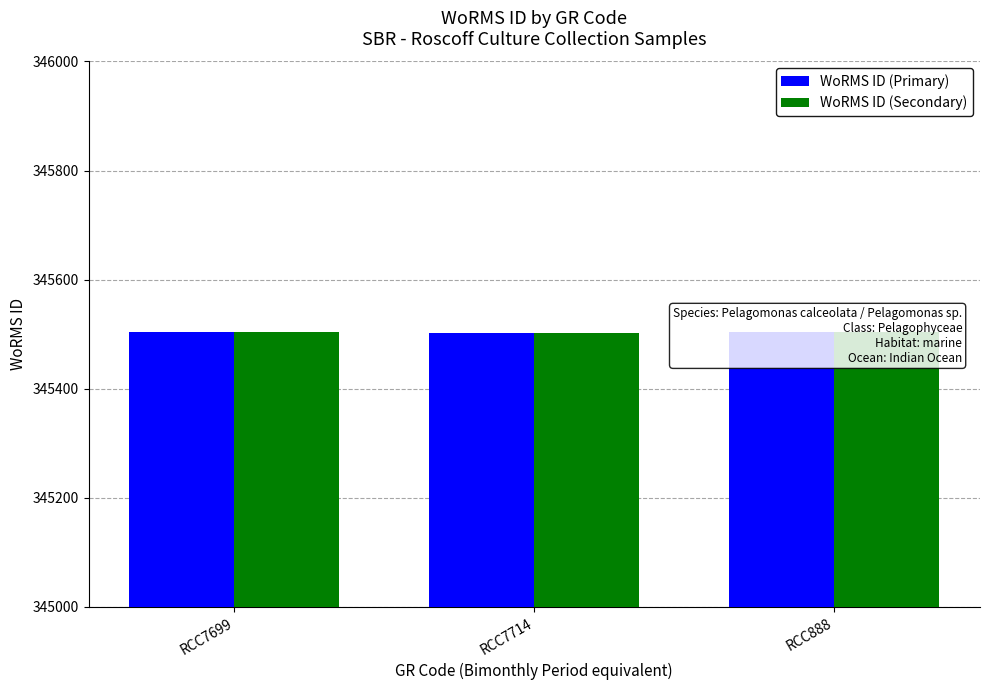

At which label does WoRMS ID (Secondary) reach its peak?

RCC7699